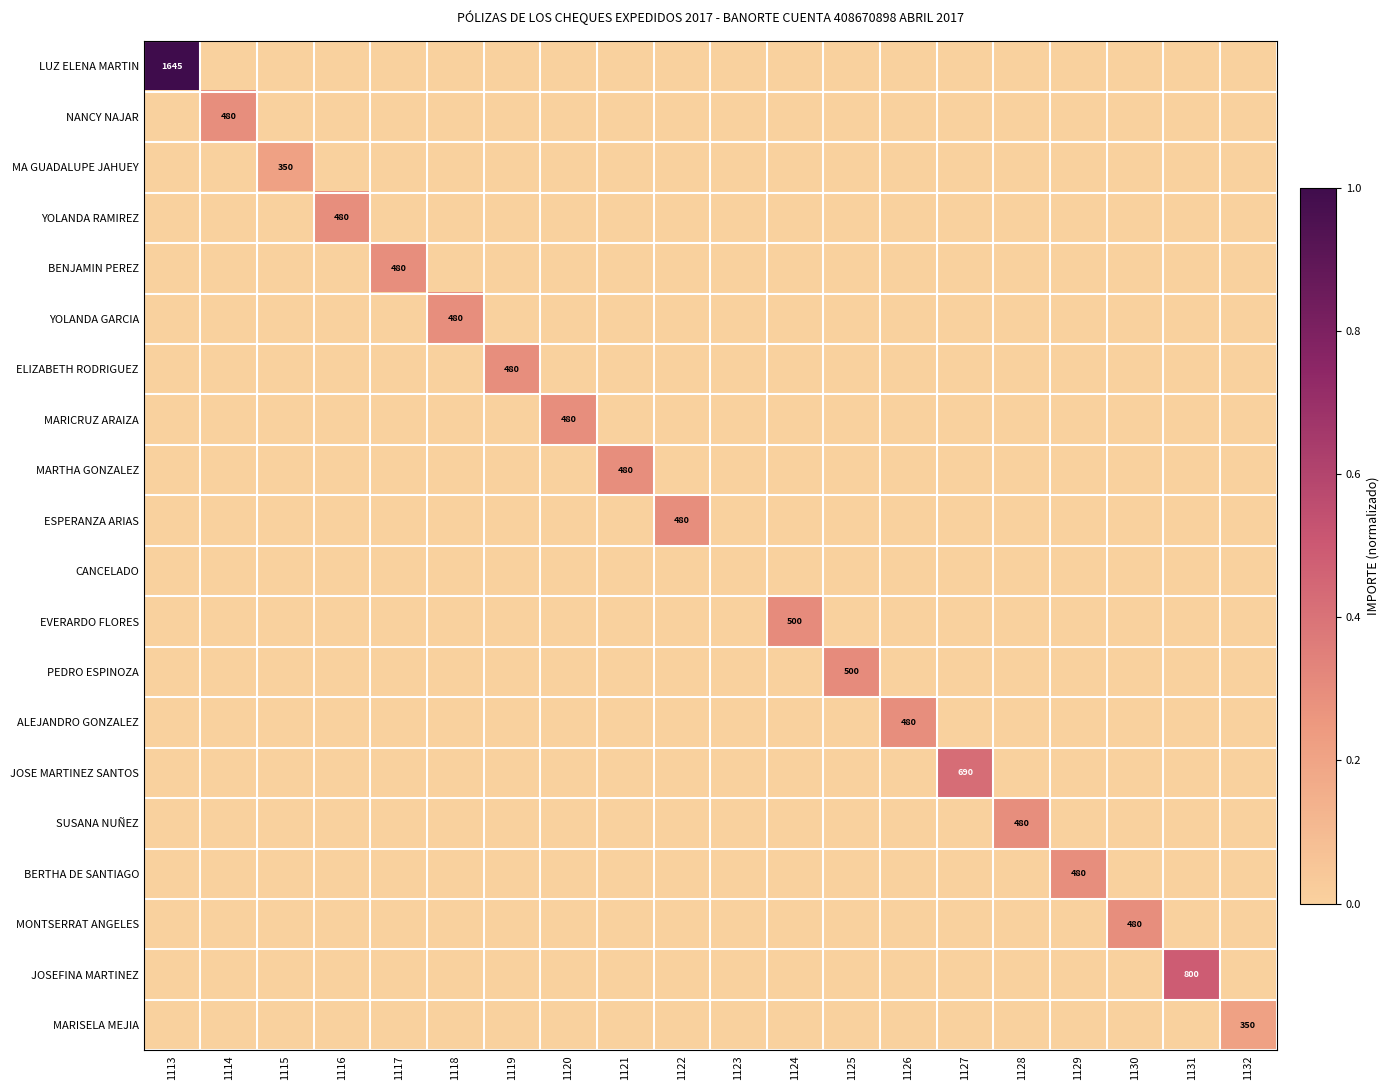

Which series changed the most between 1117 and 1132?

BENJAMIN PEREZ